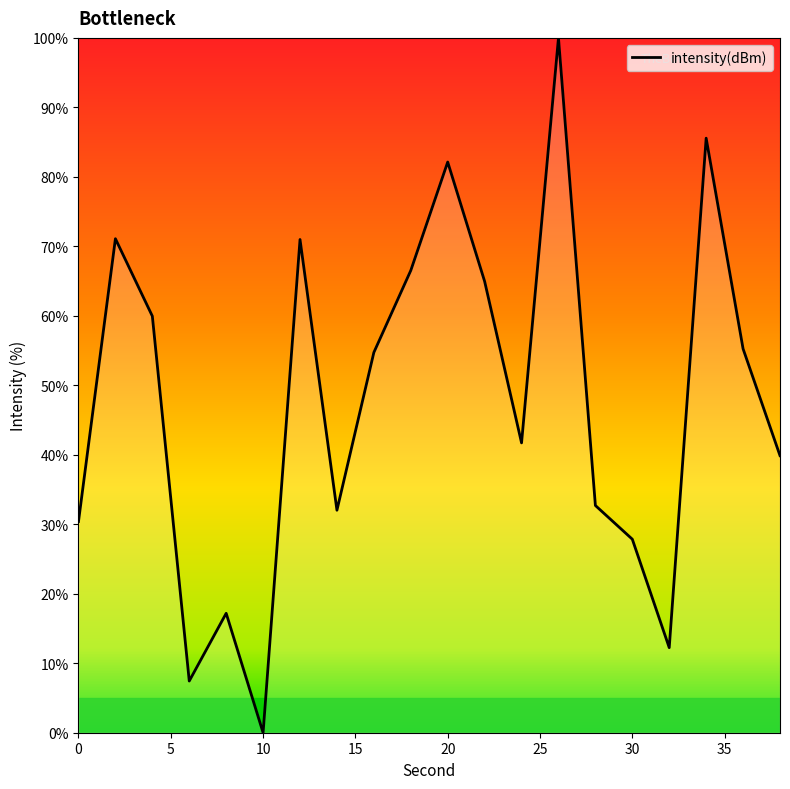

Does the chart have visible grid lines?

No